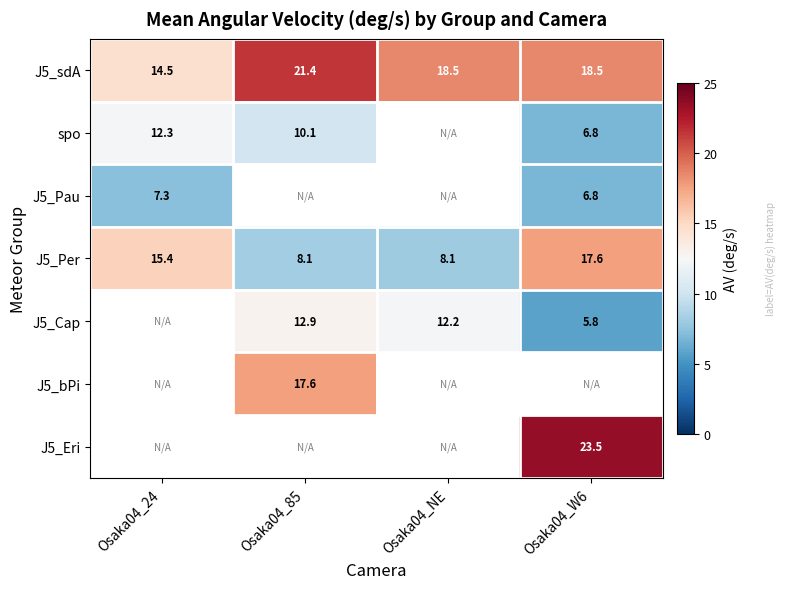

Is the value of J5_Per at Osaka04_W6 greater than the value of spo at Osaka04_W6?

Yes